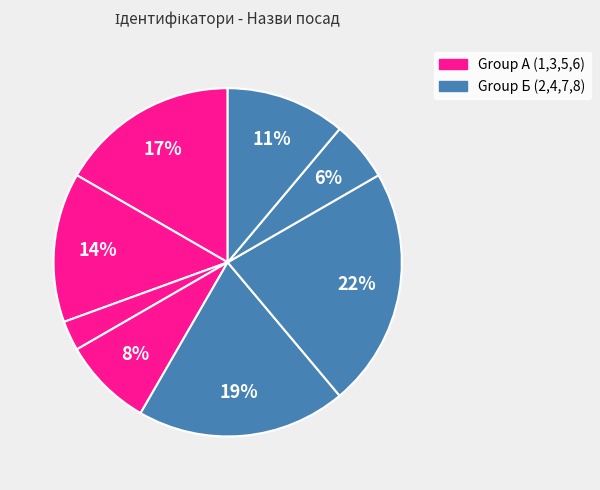

How many slices are in this pie chart?

8